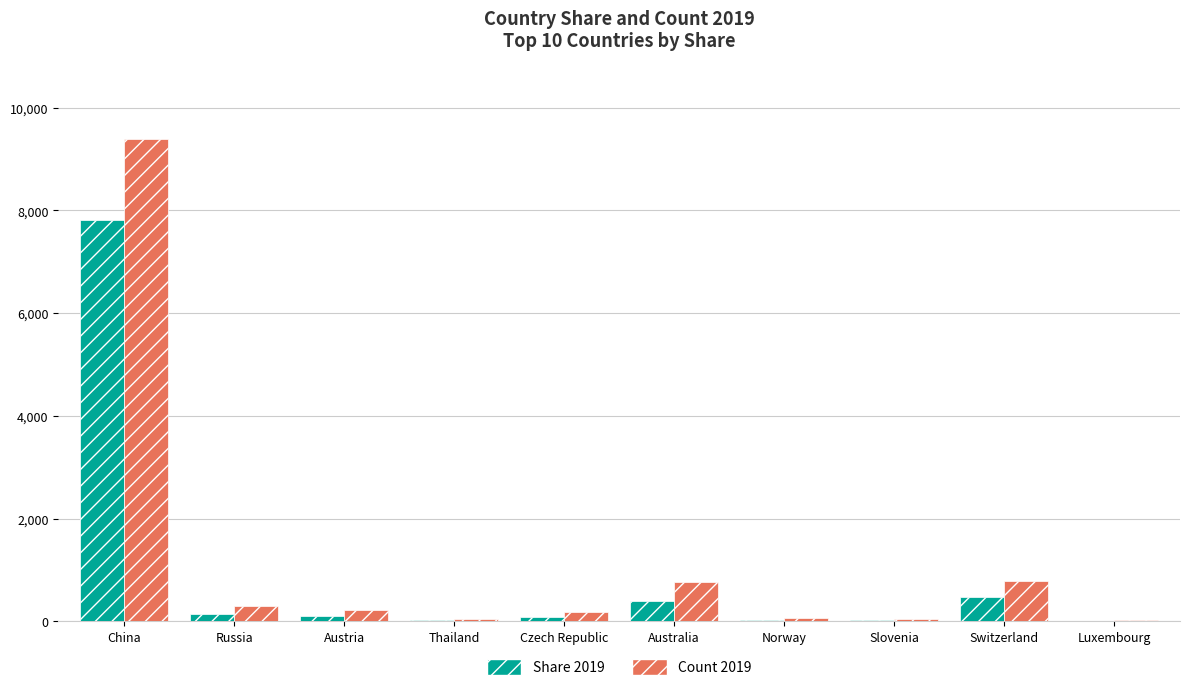

Which series has the widest spread of values?

Count 2019